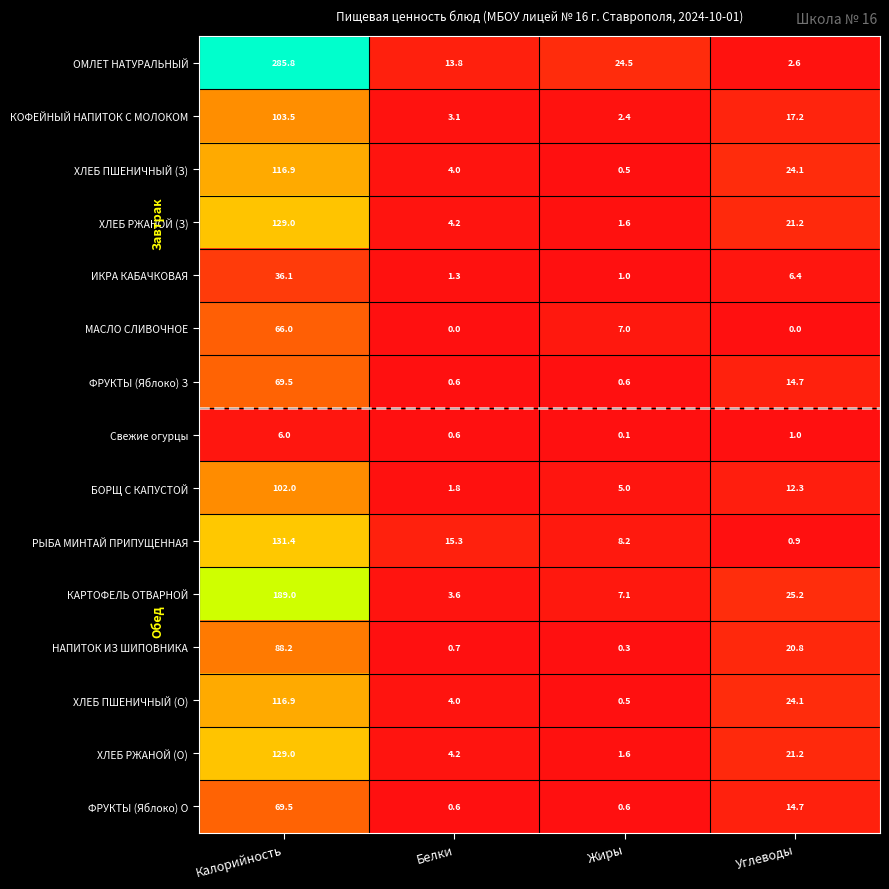

What is the approximate value of ОМЛЕТ НАТУРАЛЬНЫЙ at Углеводы?

2.6